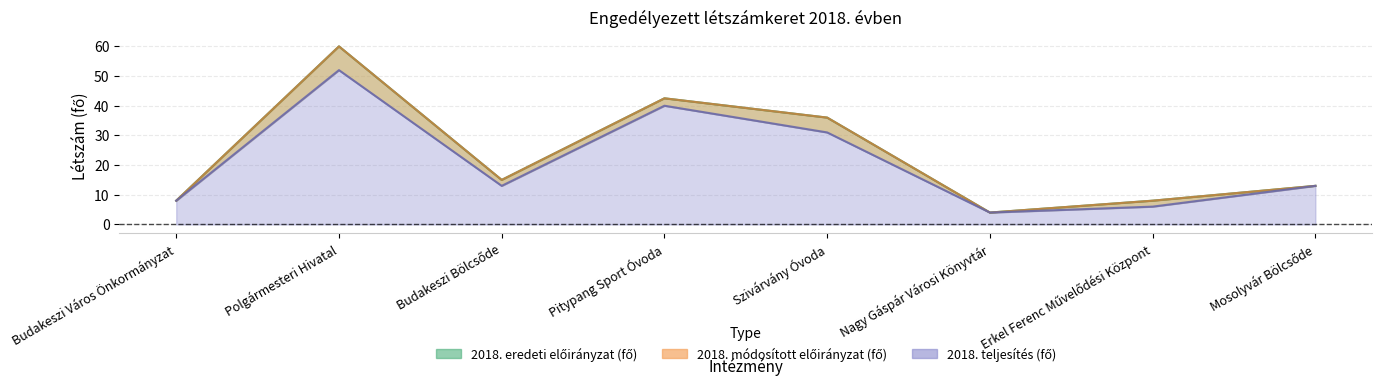

At which label is 2018. eredeti előirányzat (fő) closest to 32?

Szivárvány Óvoda